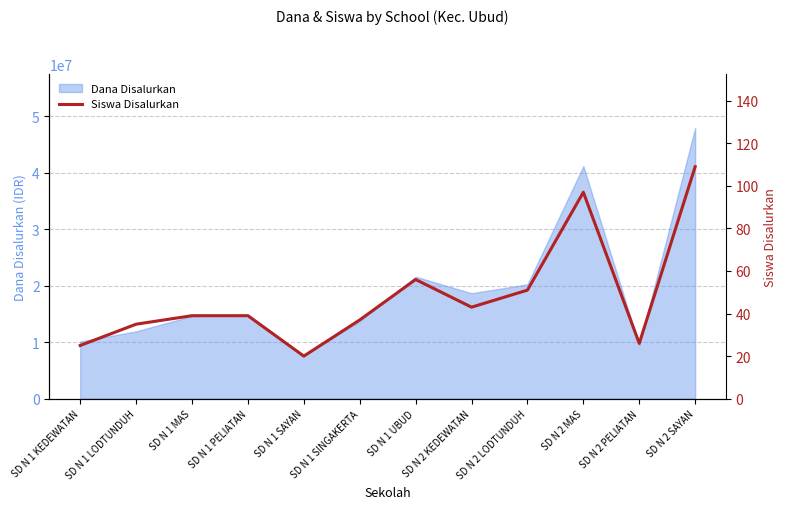

List the labels in order of value, smallest first.

SD N 1 SAYAN, SD N 1 KEDEWATAN, SD N 2 PELIATAN, SD N 1 LODTUNDUH, SD N 1 SINGAKERTA, SD N 1 MAS, SD N 1 PELIATAN, SD N 2 KEDEWATAN, SD N 2 LODTUNDUH, SD N 1 UBUD, SD N 2 MAS, SD N 2 SAYAN